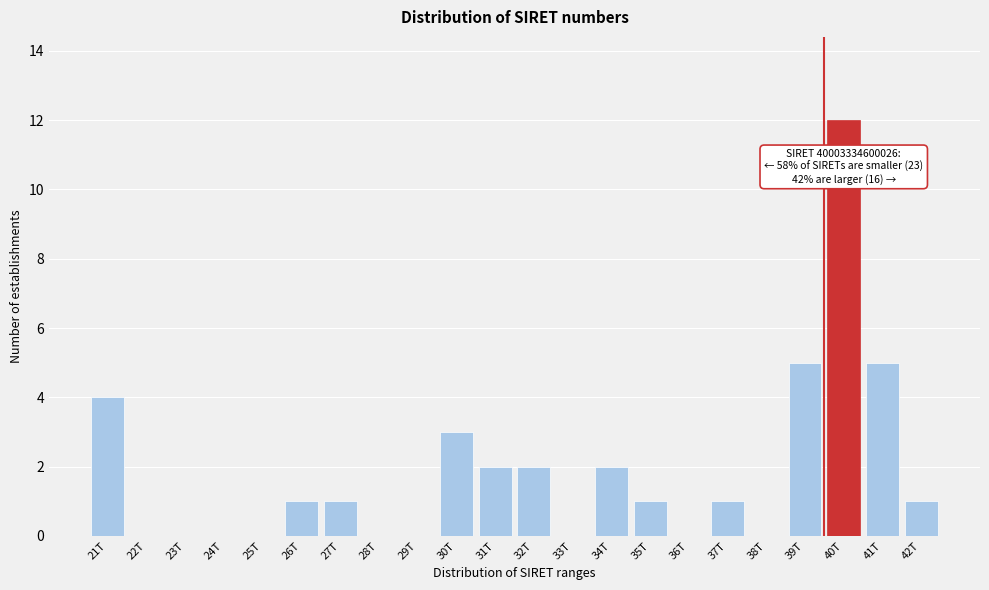

Reading left to right, transcribe all the data shown in this chart.

21T=4	22T=0	23T=0	24T=0	25T=0	26T=1	27T=1	28T=0	29T=0	30T=3	31T=2	32T=2	33T=0	34T=2	35T=1	36T=0	37T=1	38T=0	39T=5	40T=12	41T=5	42T=1